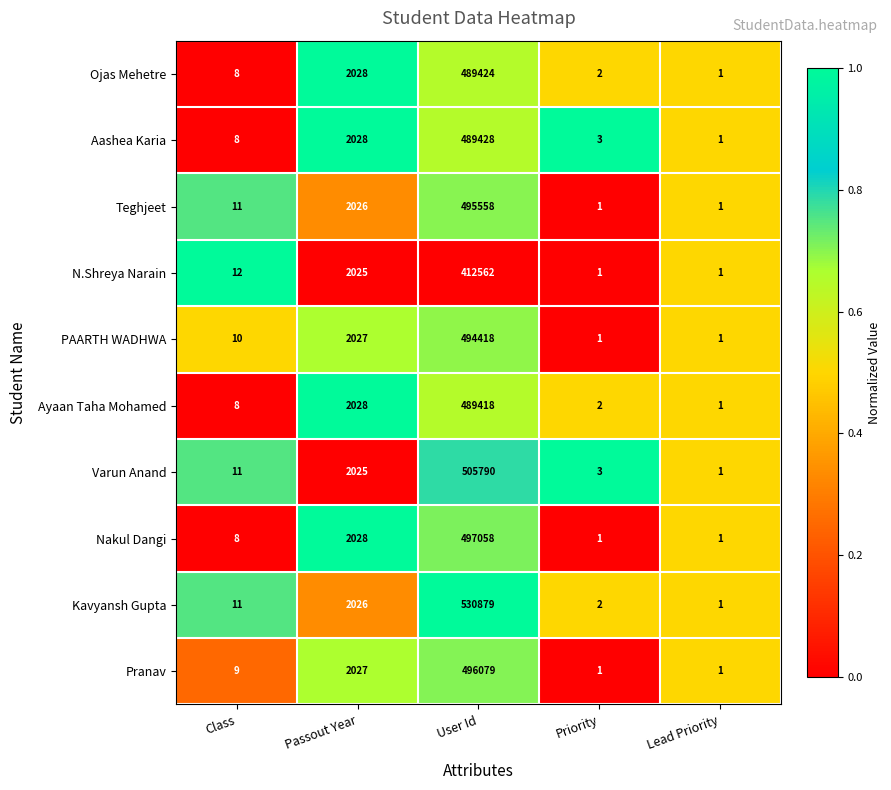

Between Passout Year and Priority, which series saw the biggest shift?

Nakul Dangi